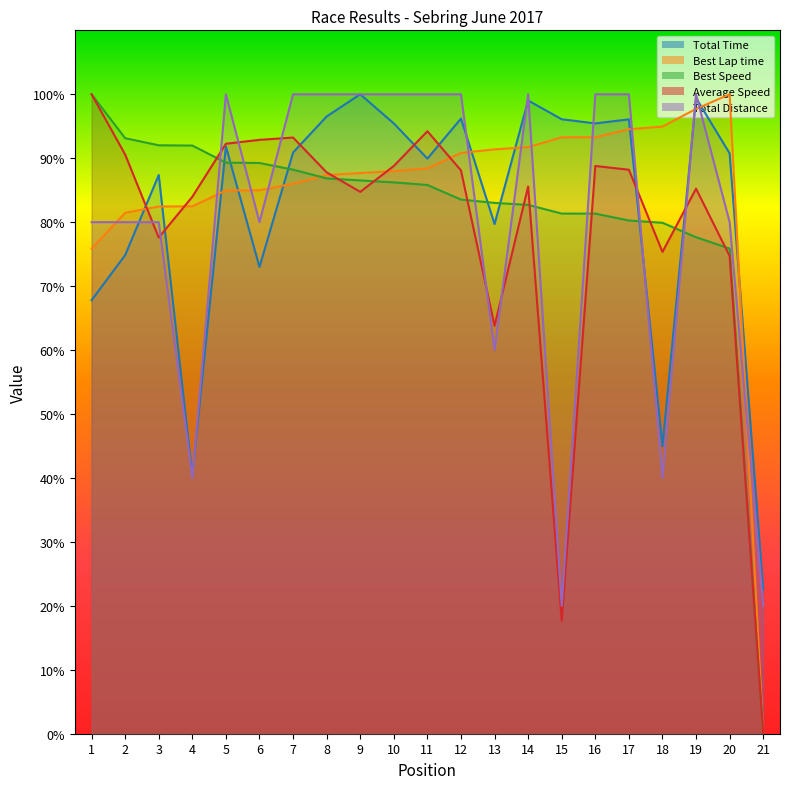

Between 1 and 19, which is larger?

19